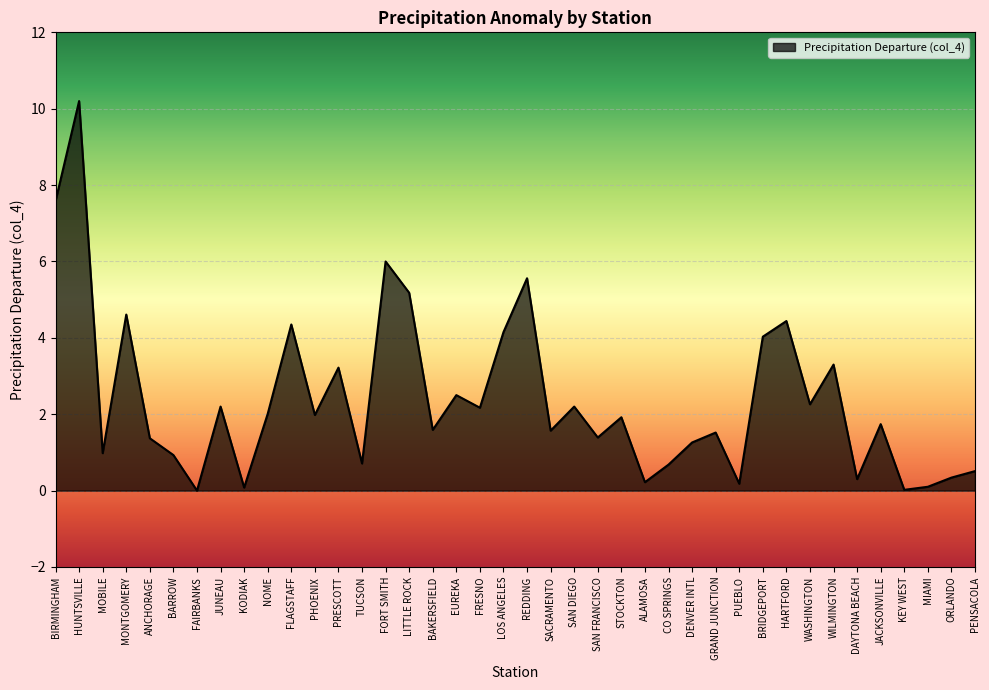

What is the difference between the second highest and minimum values?

7.6